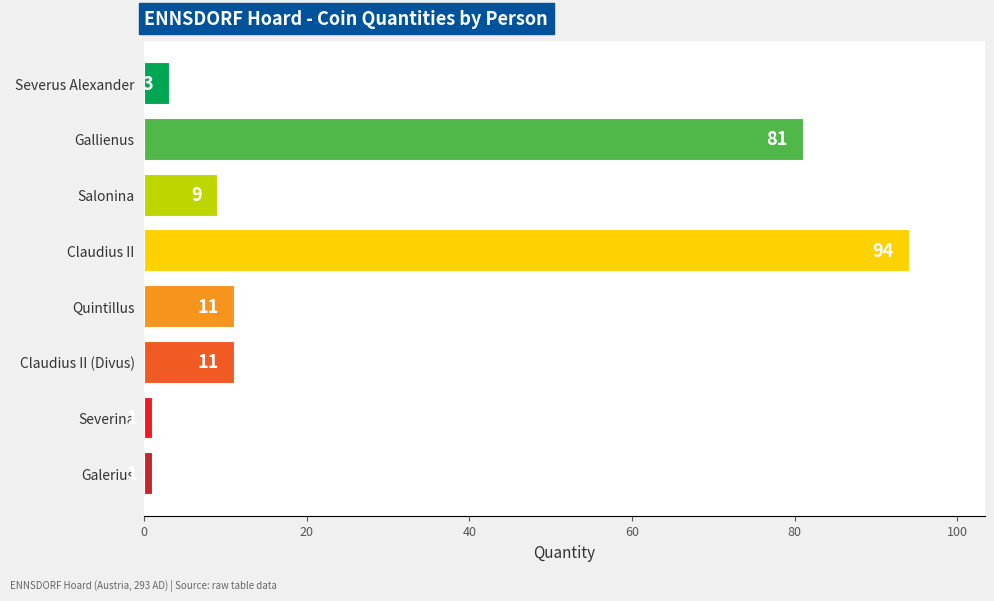

Are the bars horizontal?

Yes